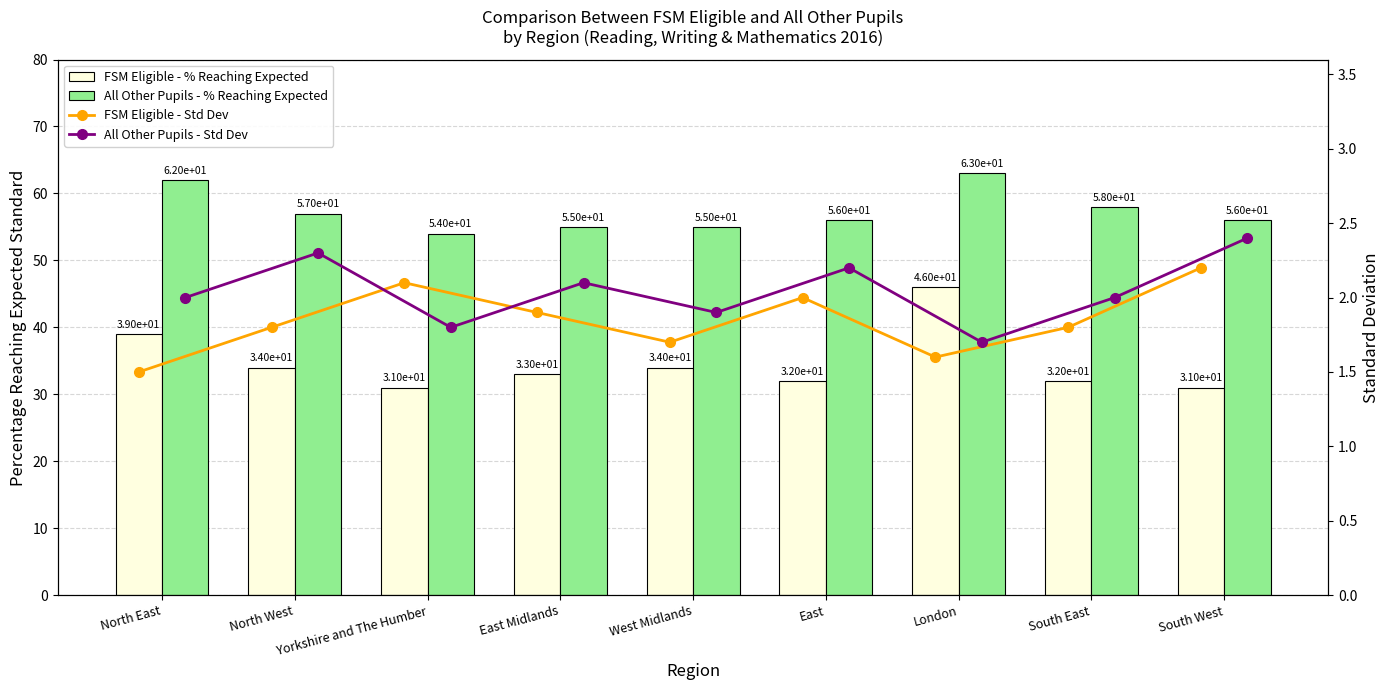

Which has a higher value, North East or Yorkshire and The Humber?

North East